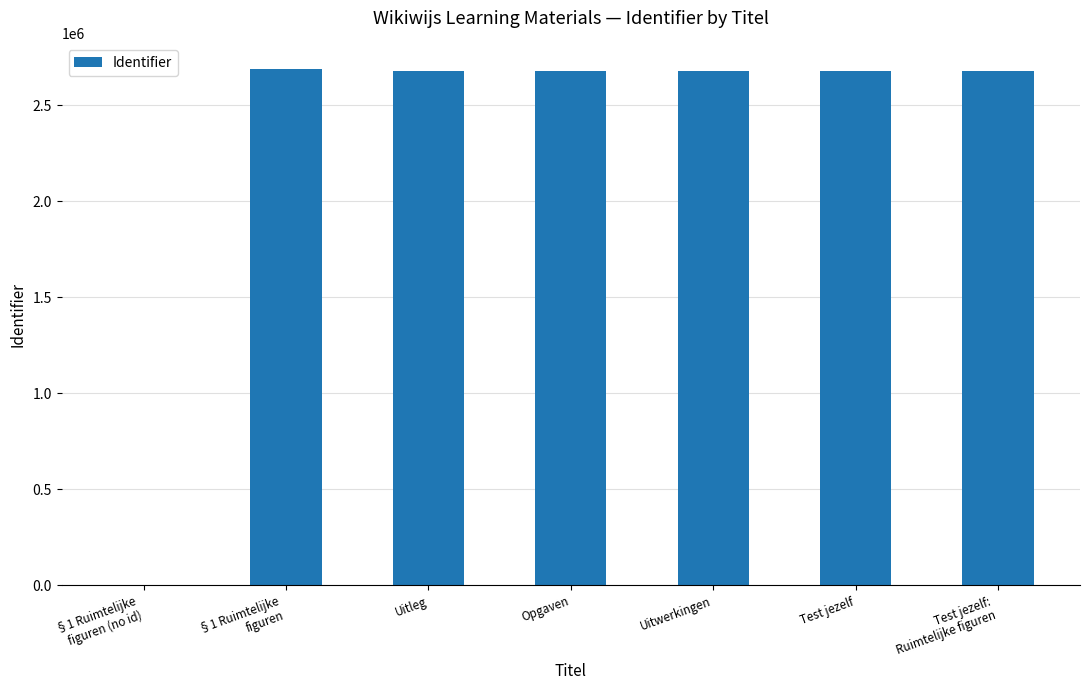

Is it true that the value at Test jezelf is 2681214?

True